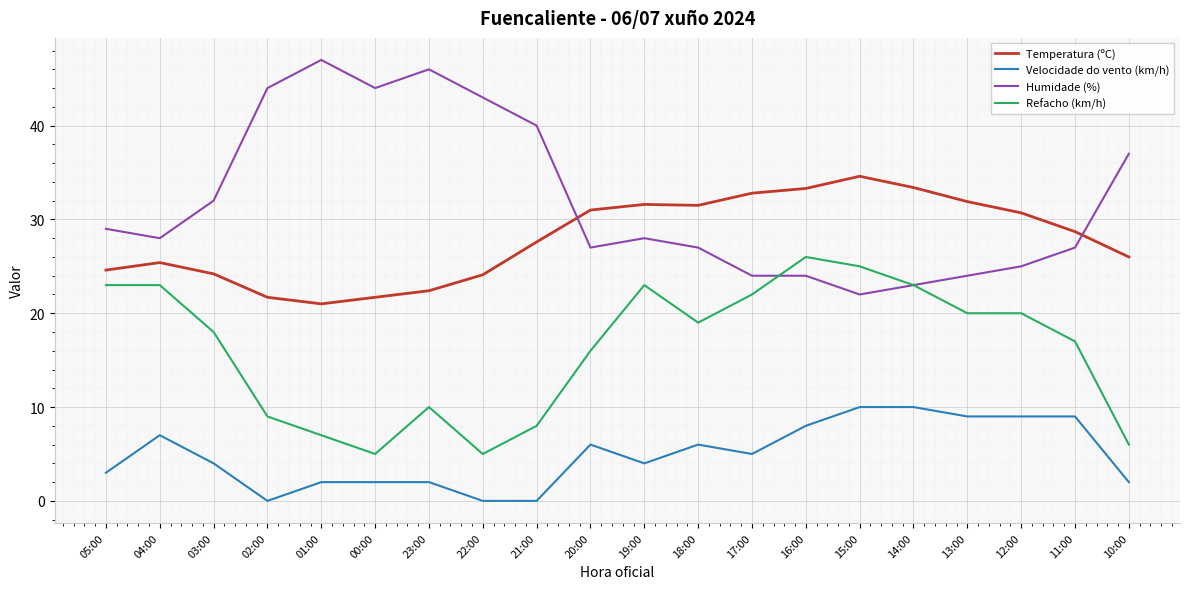

True or false: Velocidade do vento (km/h) and Humidade (%) intersect in this chart.

False